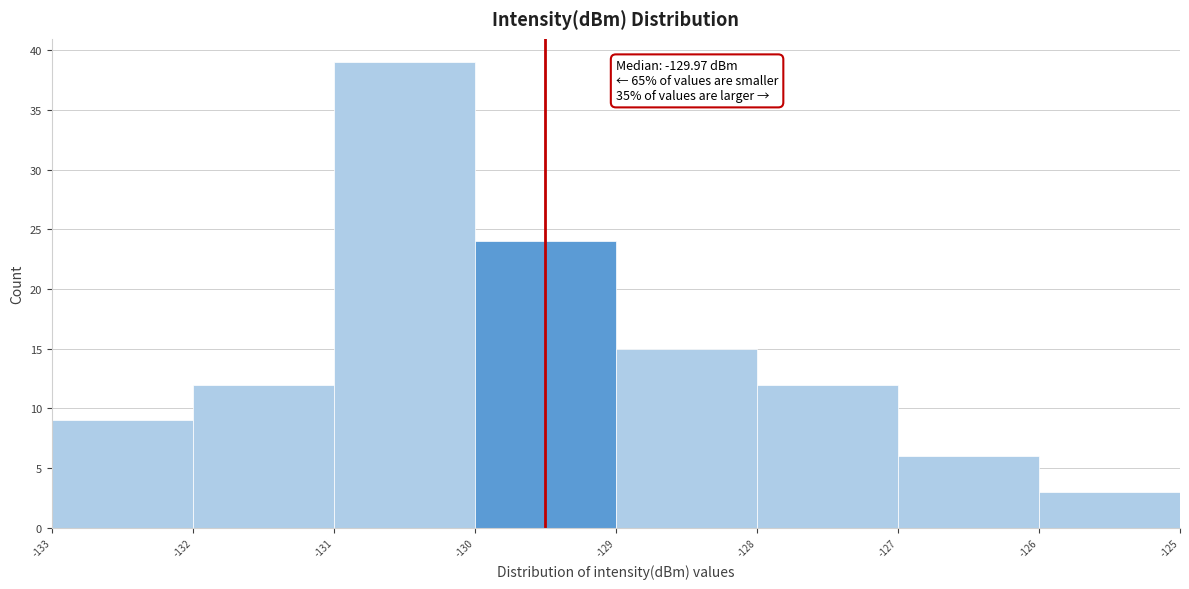

Which range on the x-axis has the tallest bar?

-131 to -130